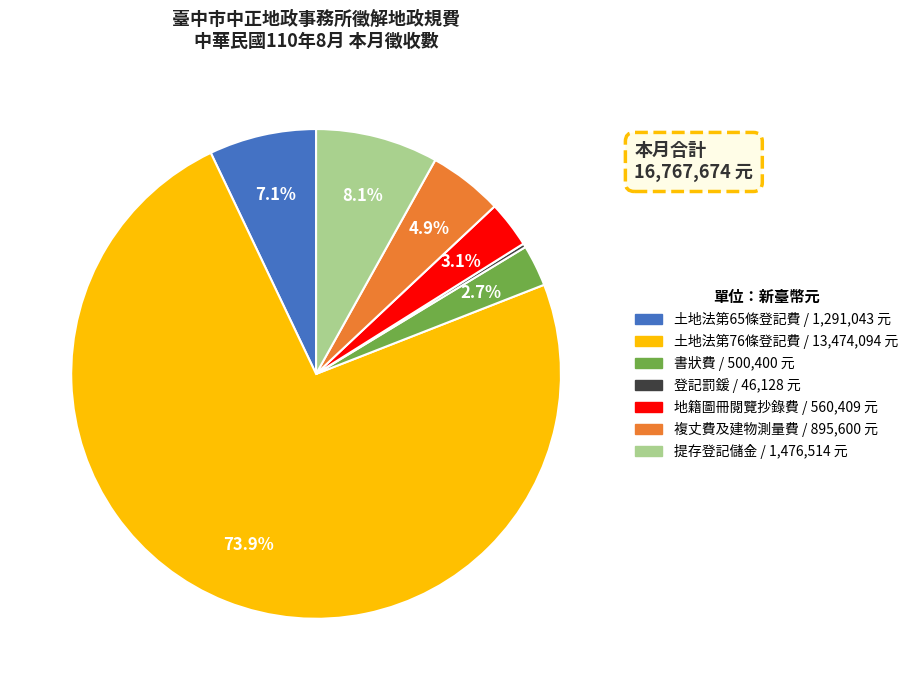

To the nearest percent, what percentage of the pie is 複丈費及建物測量費?

5%